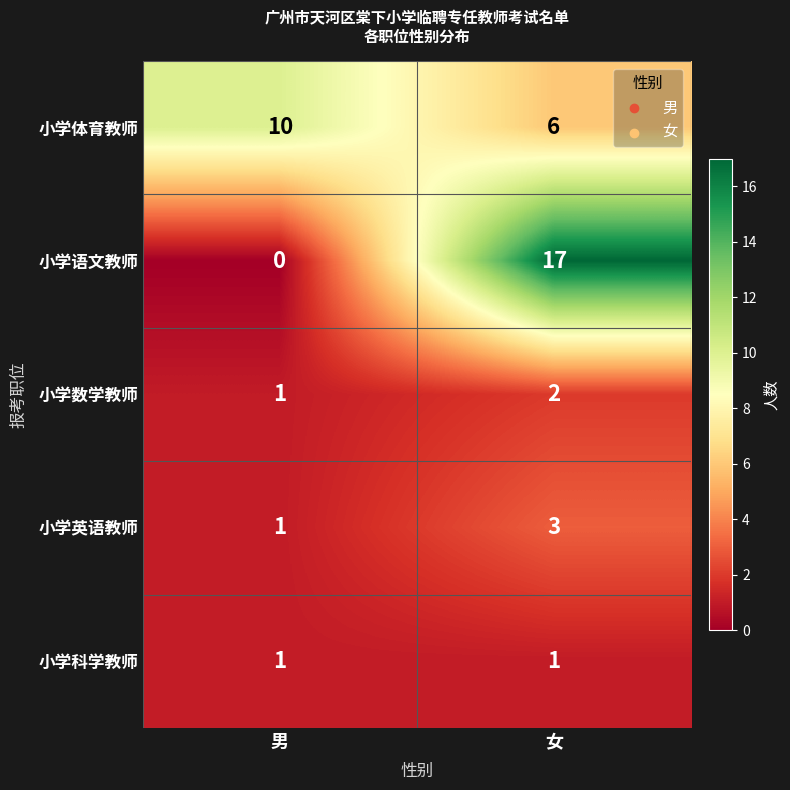

Between 男 and 女, which series saw the biggest shift?

小学语文教师